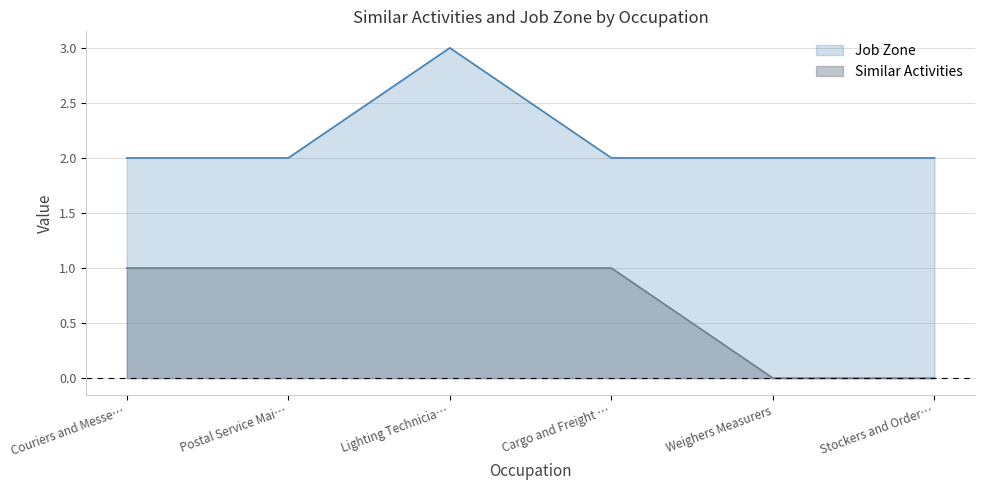

At how many categories does at least one series exceed 0?

6